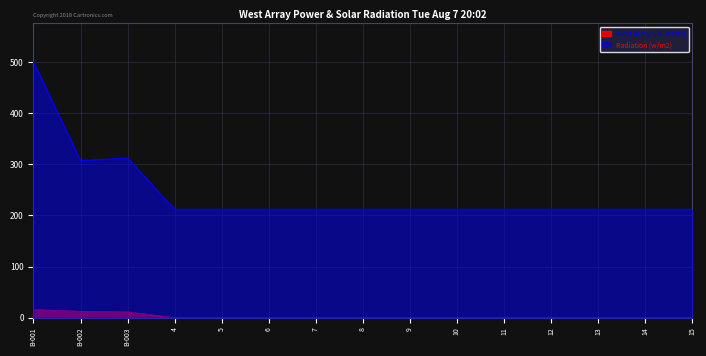

At which label is West Array (DC Watts) closest to 7?

B-003